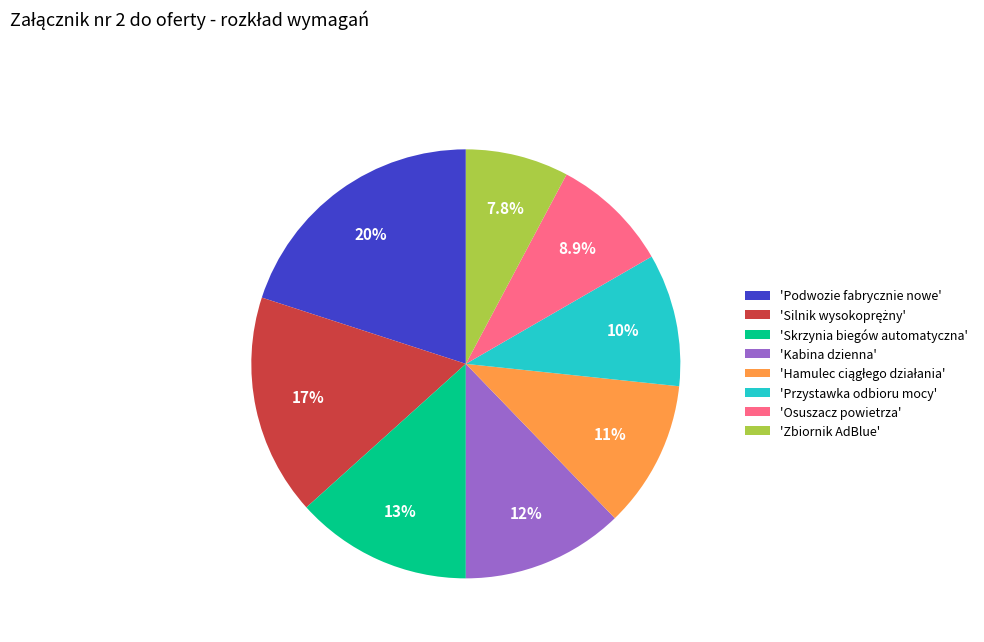

Combined, do 'Zbiornik AdBlue' and 'Skrzynia biegów automatyczna' account for over 50%?

No